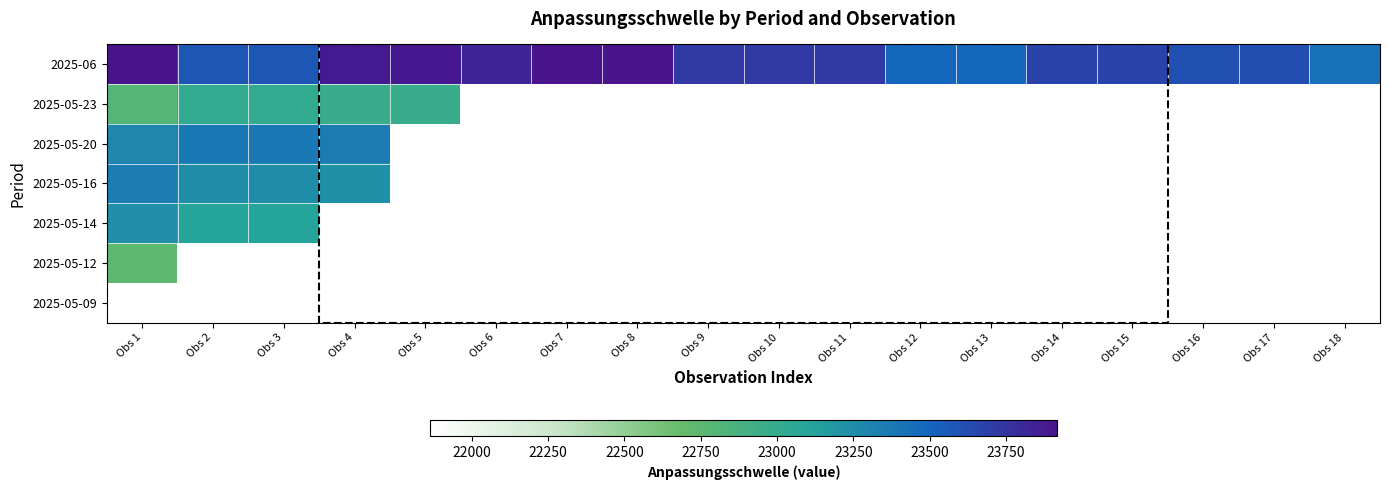

At how many categories does at least one series exceed 22915?

18